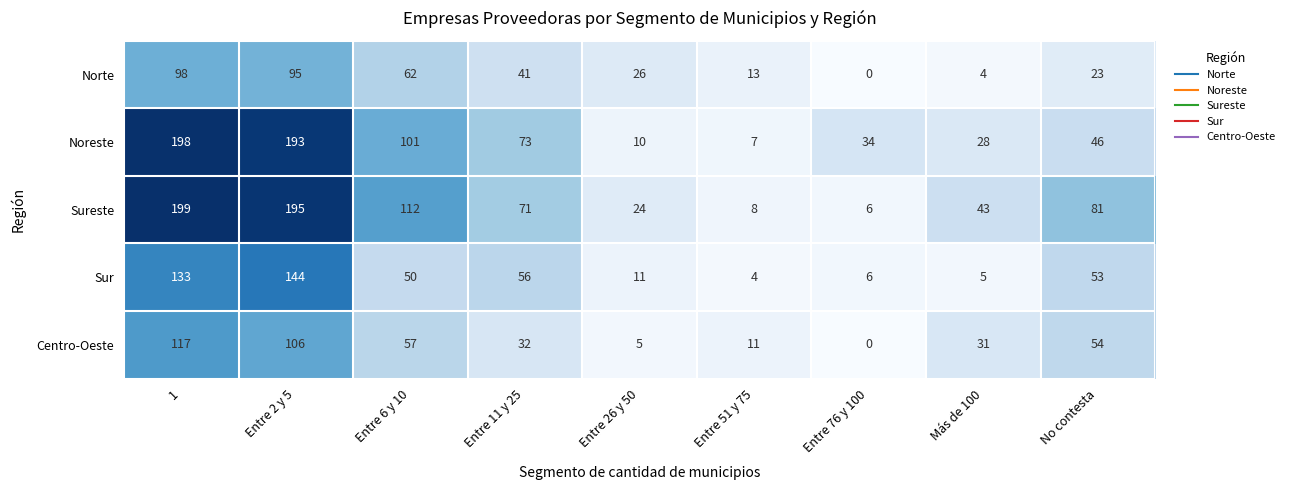

What is the sum of all Norte values?

362